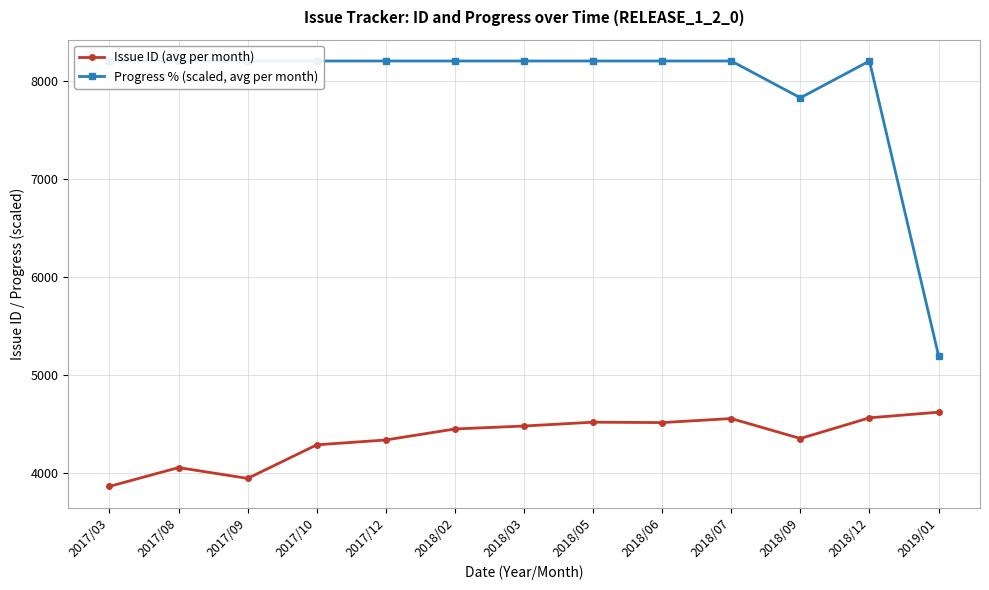

In Progress % (scaled, avg per month), how many points are higher than both neighbors (excluding endpoints)?

1